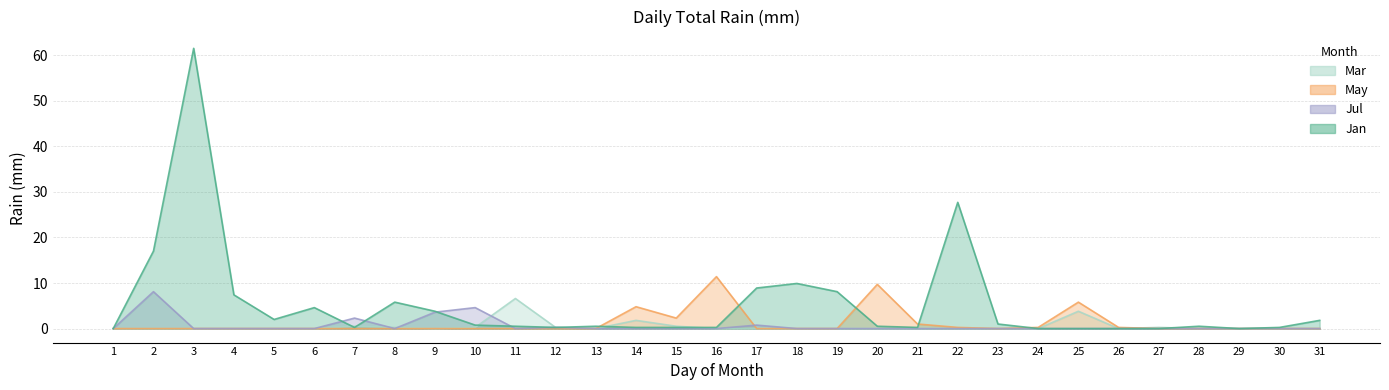

How many positive values does the May series have?

9